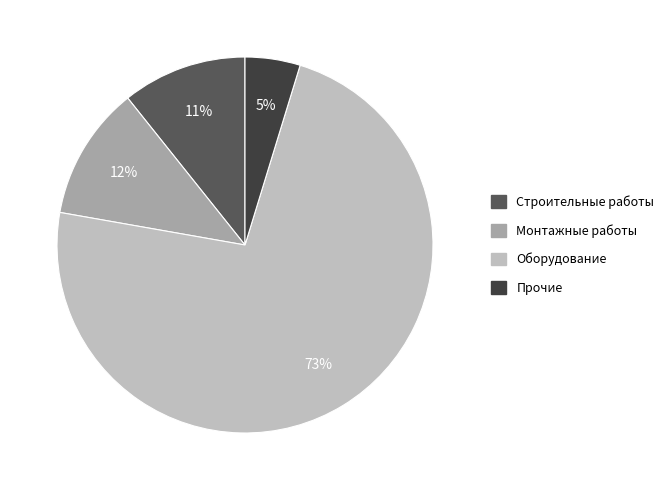

Which slice is the largest?

Оборудование